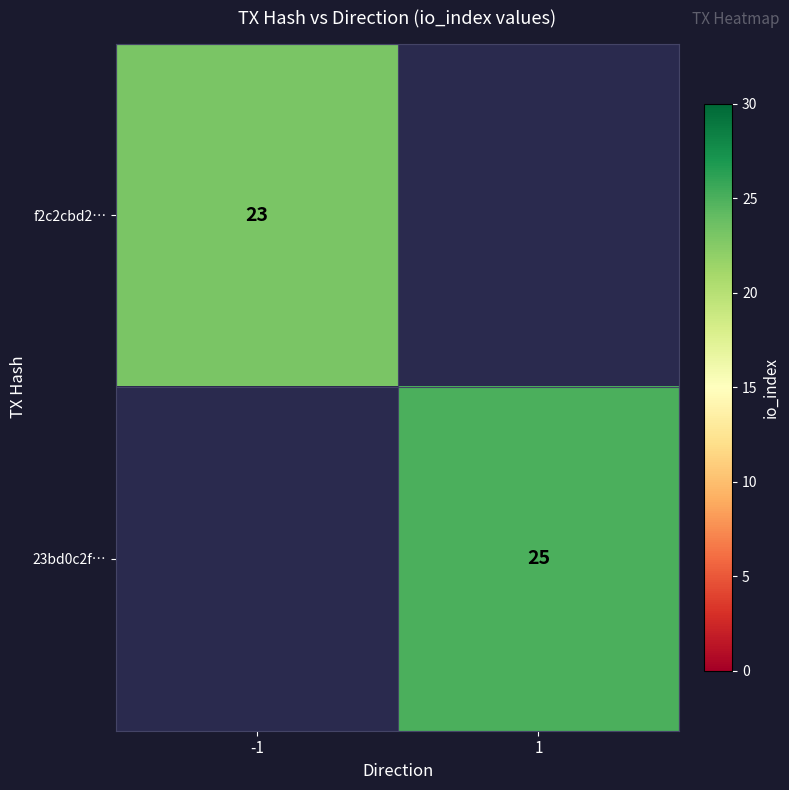

Is the value of 23bd0c2f… at 1 greater than the value of f2c2cbd2… at -1?

Yes